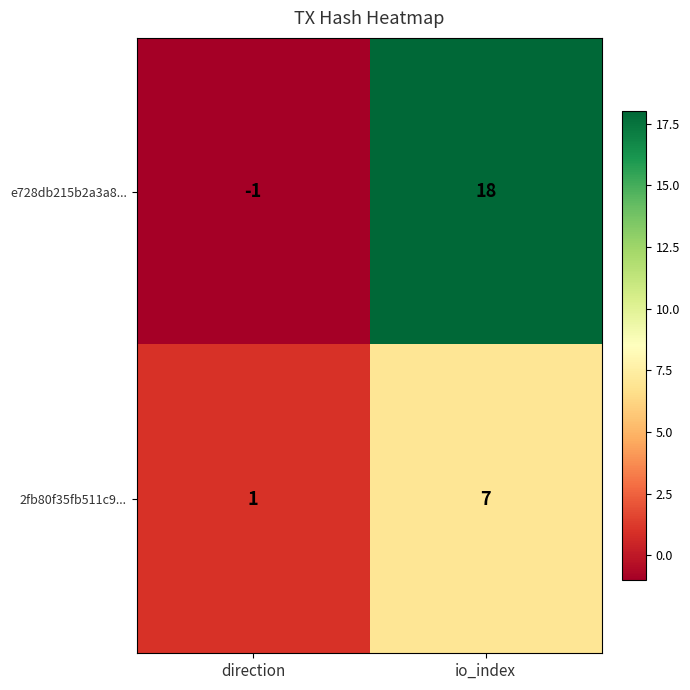

Rank the series by their average value, from highest to lowest.

e728db215b2a3a8..., 2fb80f35fb511c9...